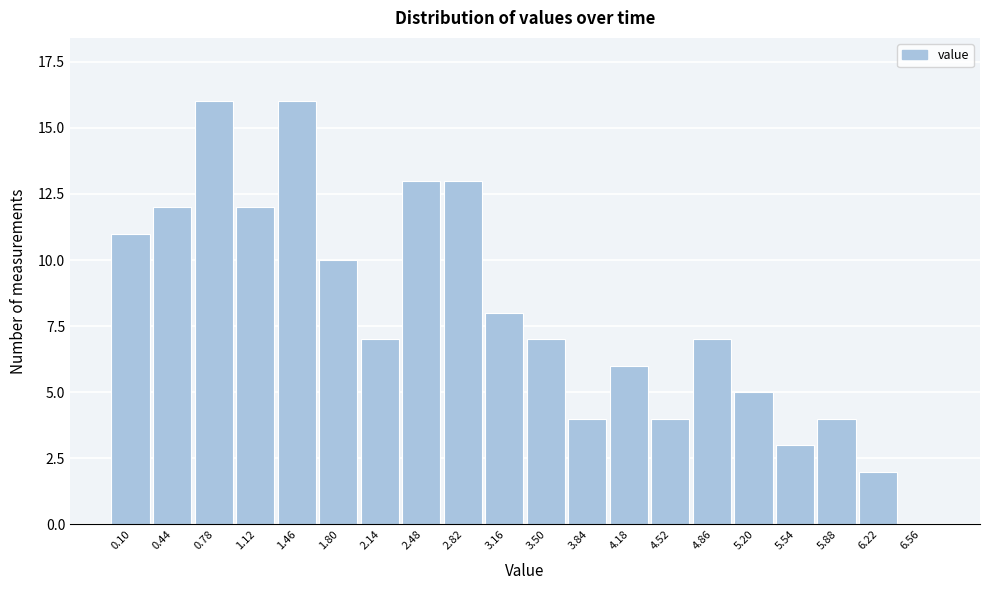

Reading left to right, extract all data points from this chart.

0.10=11	0.44=12	0.78=16	1.12=12	1.46=16	1.80=10	2.14=7	2.48=13	2.82=13	3.16=8	3.50=7	3.84=4	4.18=6	4.52=4	4.86=7	5.20=5	5.54=3	5.88=4	6.22=2	6.56=0